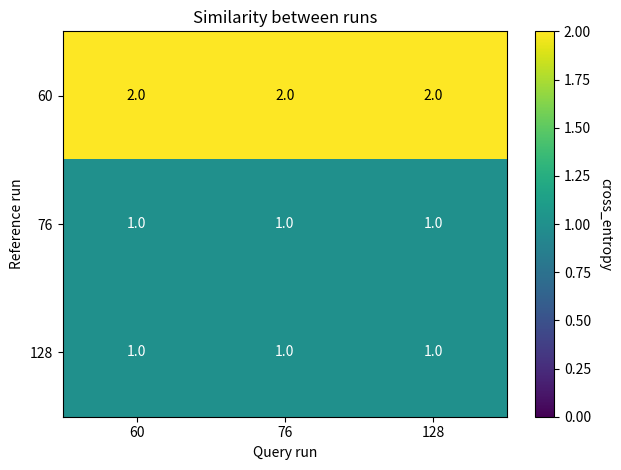

Which series has the largest total across all categories?

60